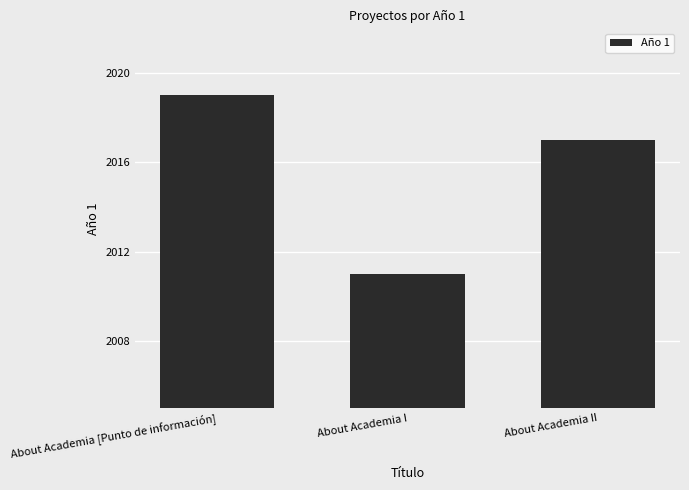

At which label does the data first exceed 2017?

About Academia [Punto de información]